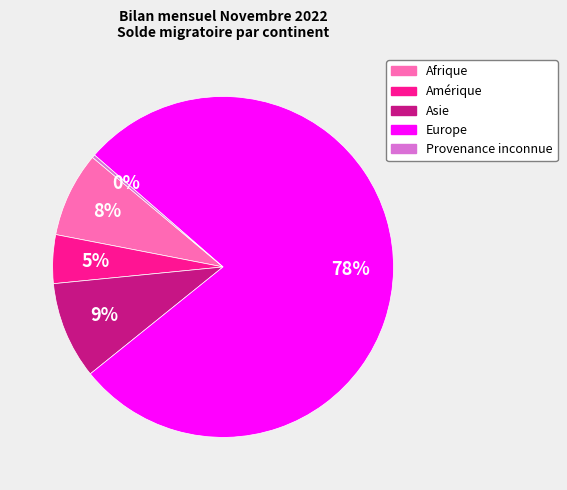

Do Amérique and Provenance inconnue together represent more than half of the pie?

No